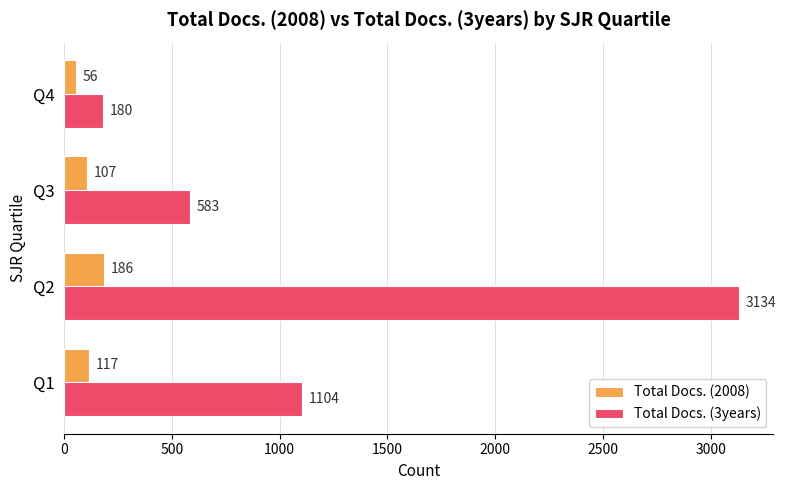

Rank the series by their average value, from highest to lowest.

Total Docs. (3years), Total Docs. (2008)